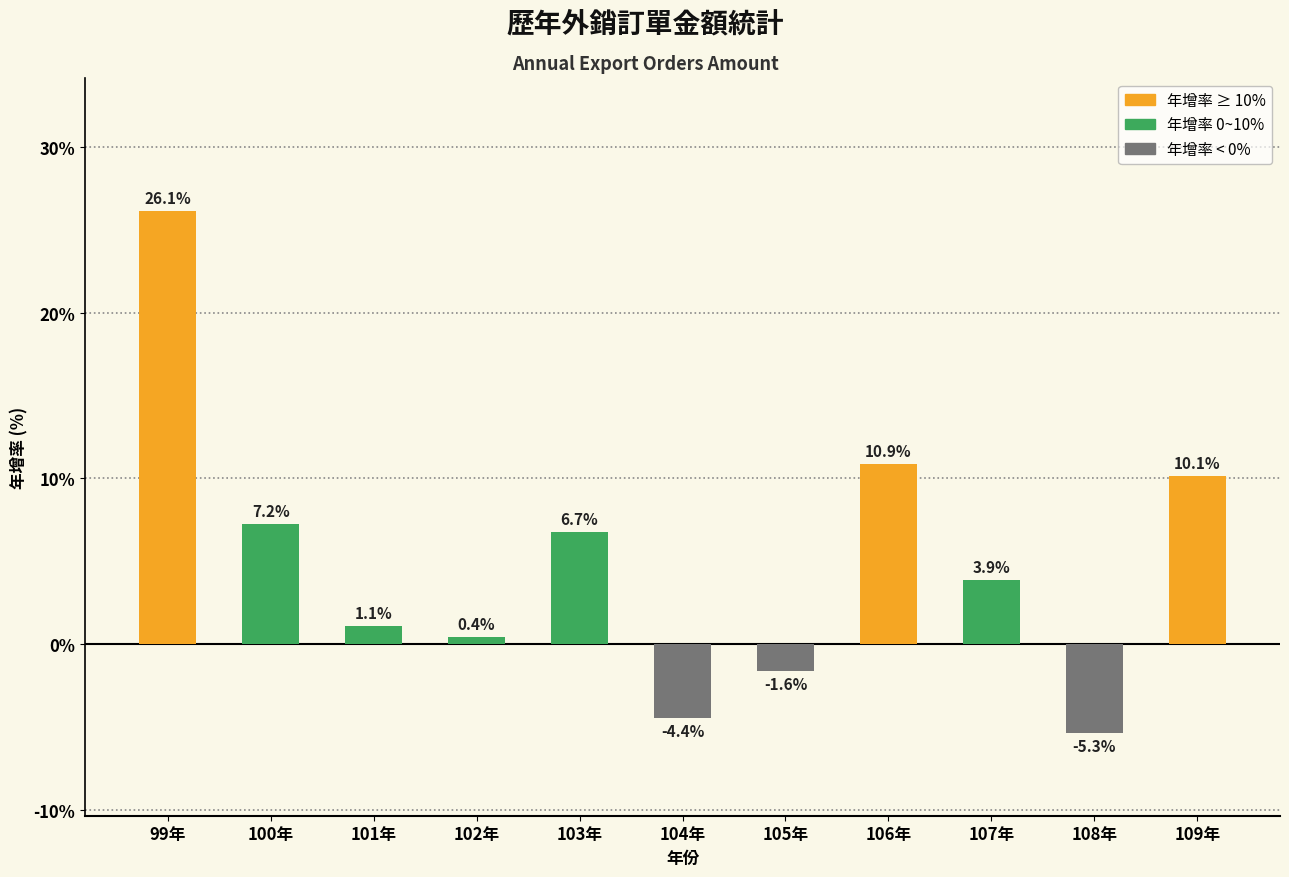

What is the average value?

5.0